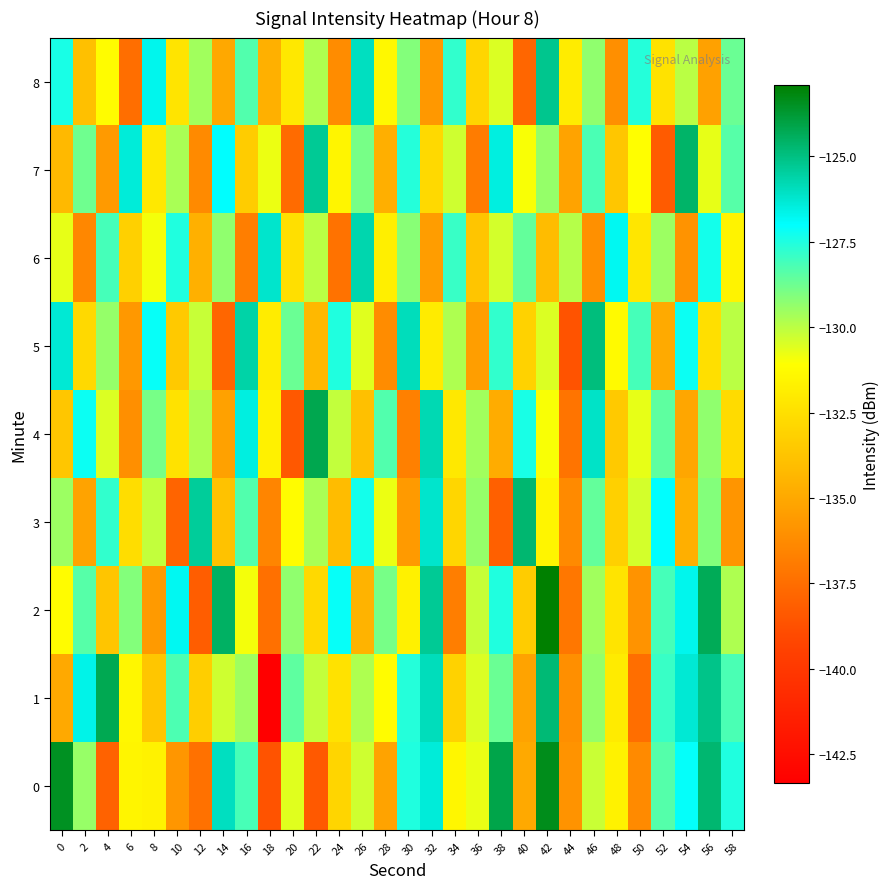

At which category is the sum across all series the highest?

42